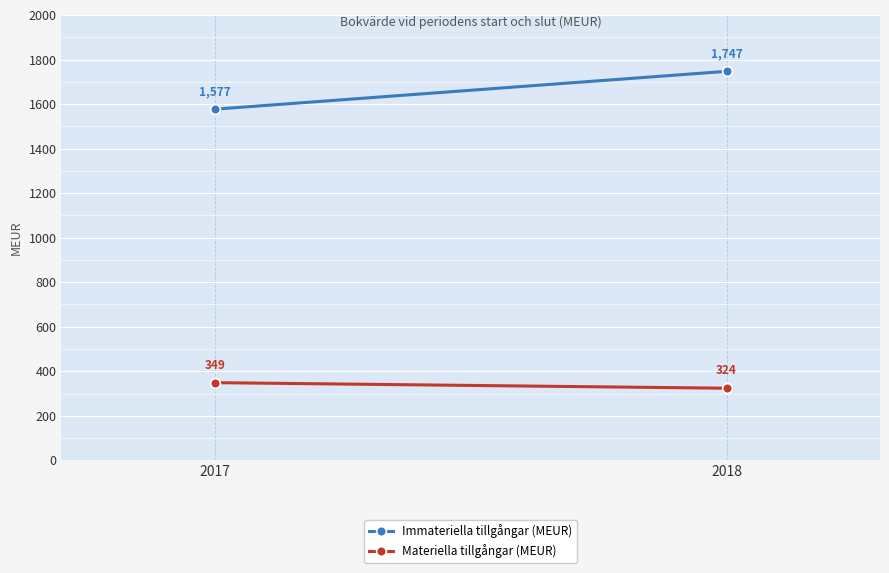

Reading left to right, extract all data points from this chart.

Immateriella tillgångar (MEUR): 2017=1577	2018=1747
Materiella tillgångar (MEUR): 2017=349	2018=324